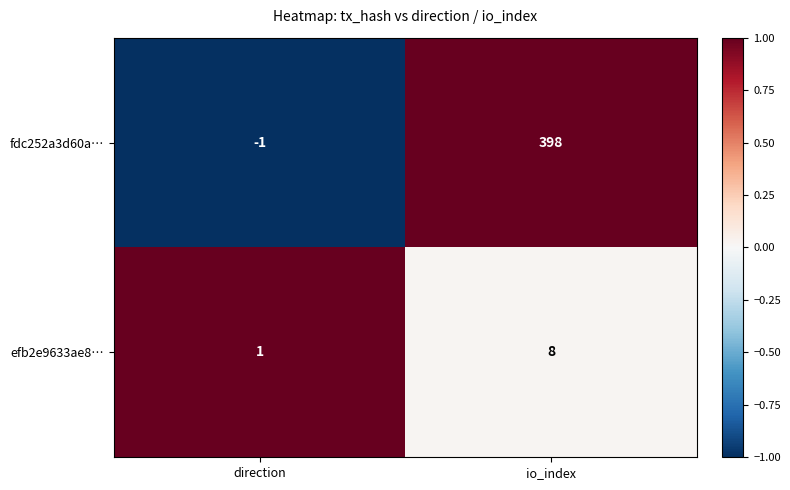

What is the highest value of the fdc252a3d60a… series?

398